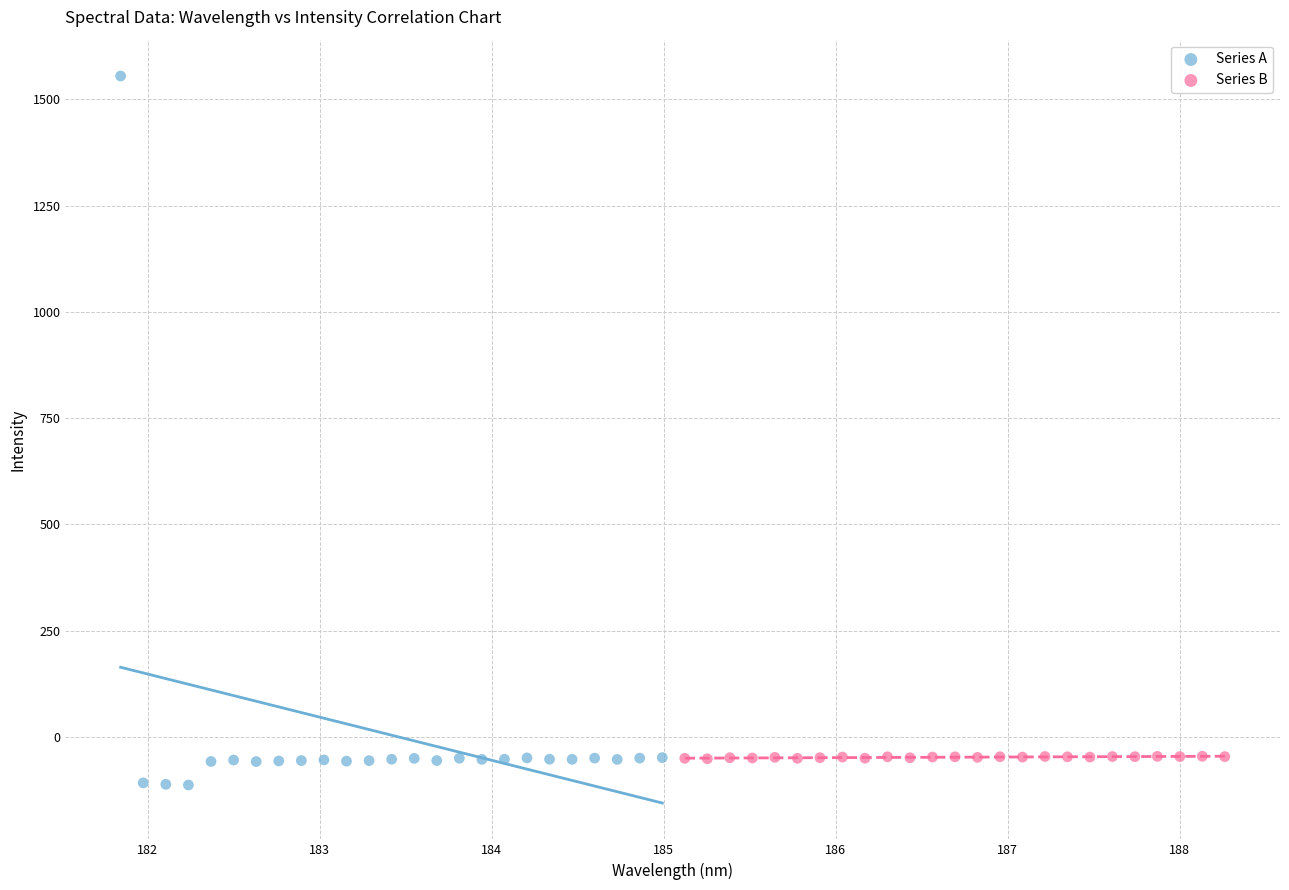

Which series has the largest Y range (max minus min)?

Series A